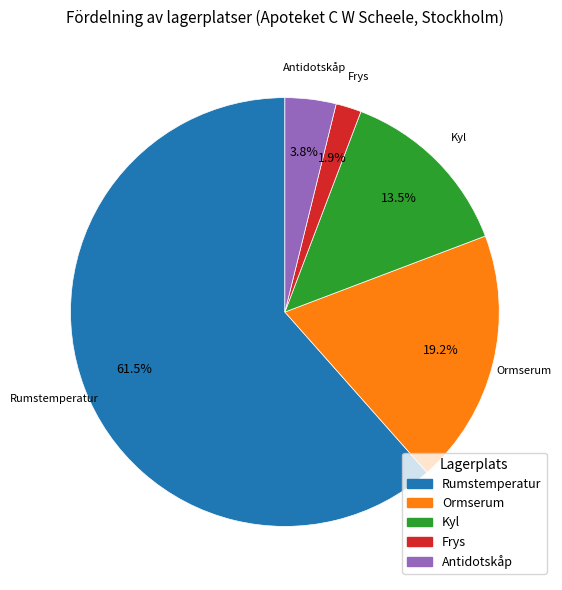

How many segments does this pie chart have?

5